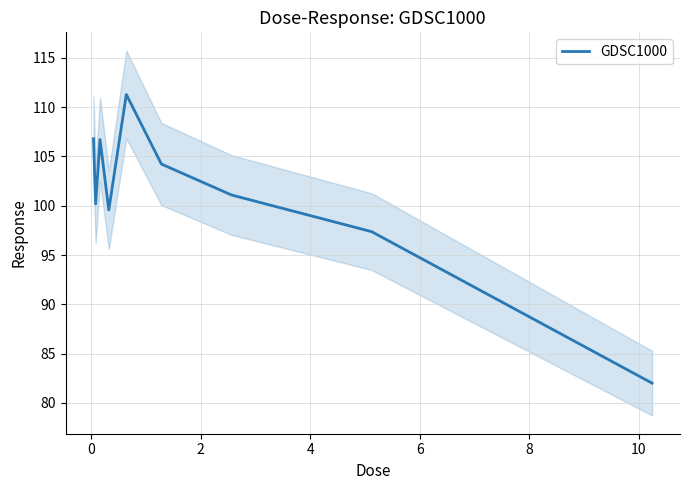

What is the maximum value for GDSC1000?

111.3